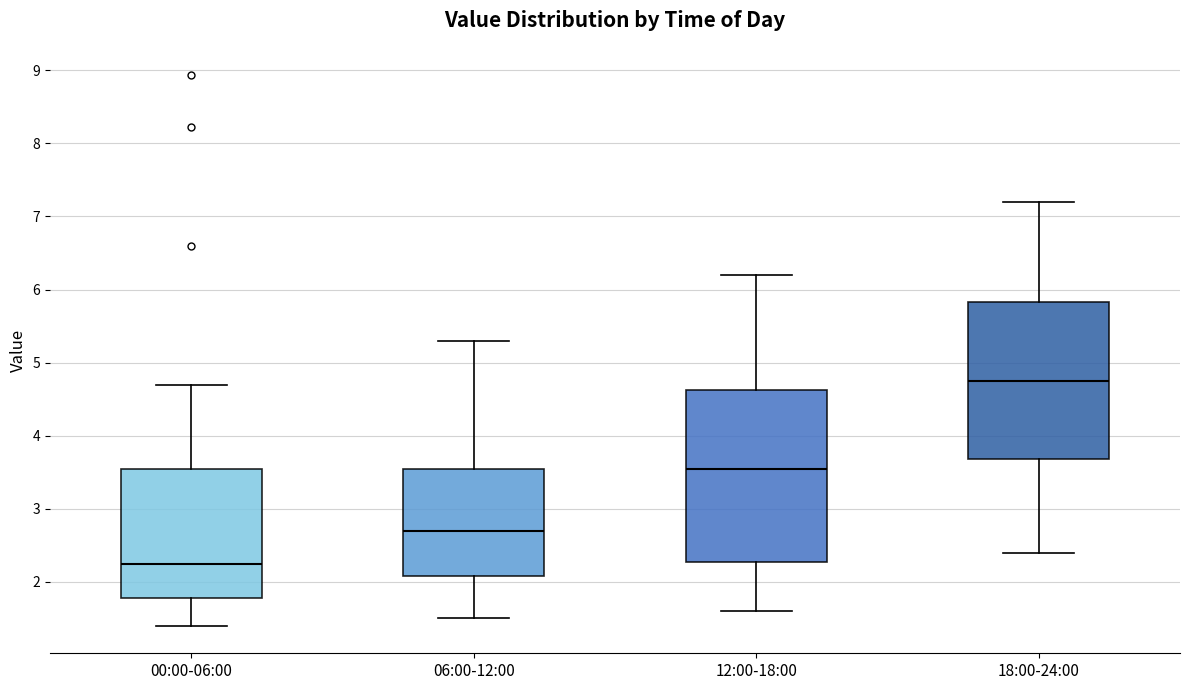

Reading left to right, read every box against the y-axis: the position of its median line, the range the box covers, and the ends of its whiskers. The values are not printed on the chart, so give them approximately, as read against the axis.

00:00-06:00: median 2.3, box 1.8 to 3.5, whiskers 1.4 to 4.7
06:00-12:00: median 2.7, box 2.1 to 3.6, whiskers 1.5 to 5.3
12:00-18:00: median 3.6, box 2.3 to 4.6, whiskers 1.6 to 6.2
18:00-24:00: median 4.8, box 3.7 to 5.8, whiskers 2.4 to 7.2